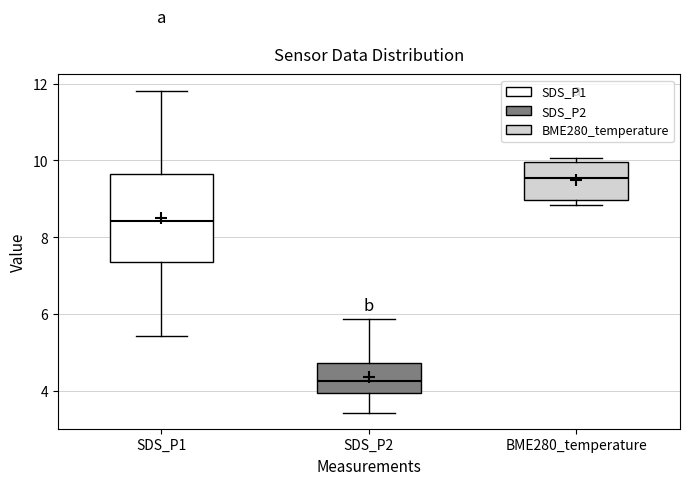

Which box has the lowest median line?

SDS_P2